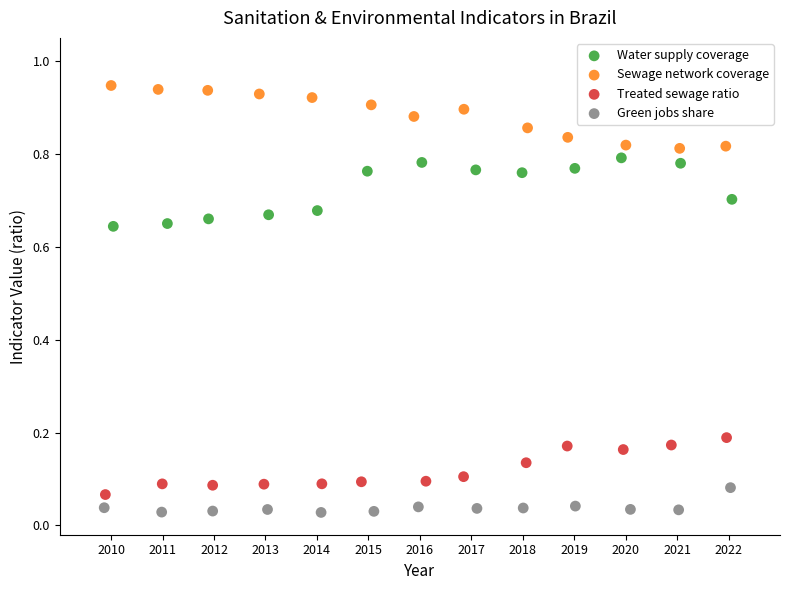

Which series reaches the maximum Y coordinate?

Sewage network coverage